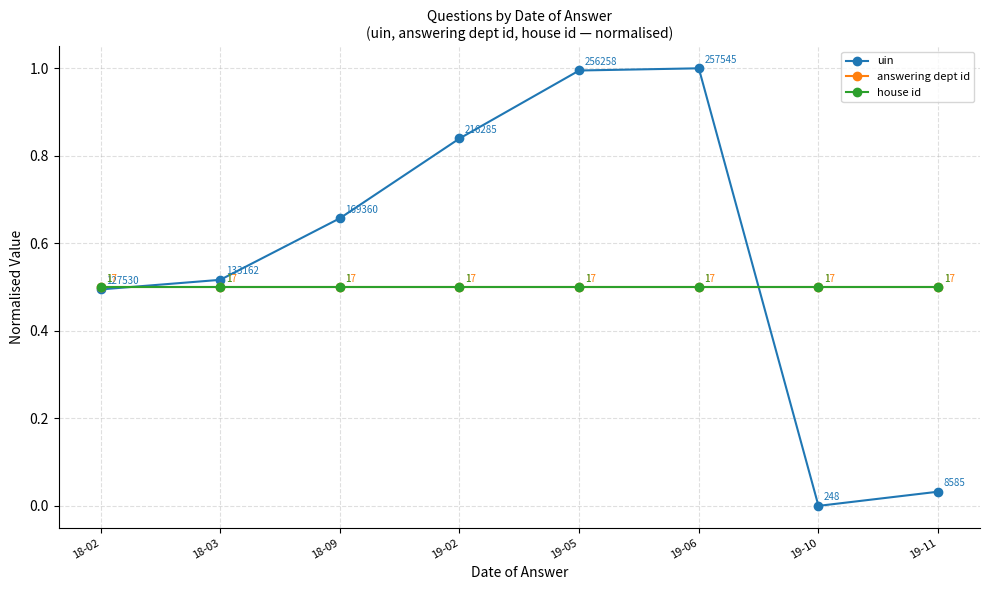

Rank the categories by house id value from highest to lowest.

18-02, 18-03, 18-09, 19-02, 19-05, 19-06, 19-10, 19-11